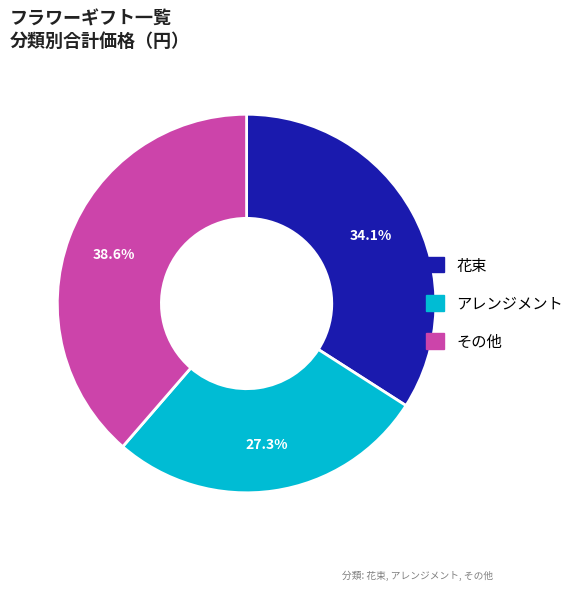

To the nearest percent, what is the difference between the largest and smallest slice percentages?

11%